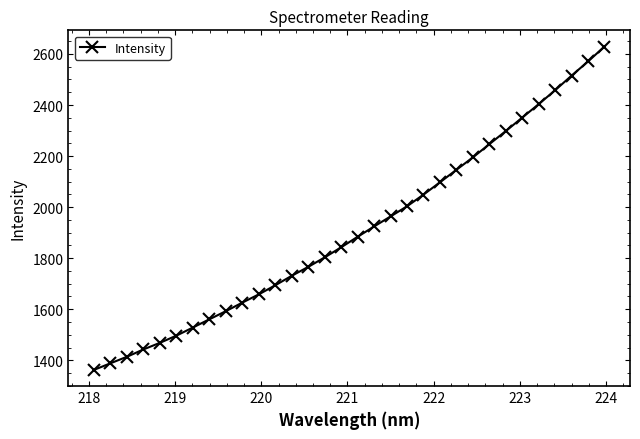

What is the average value?

1909.6